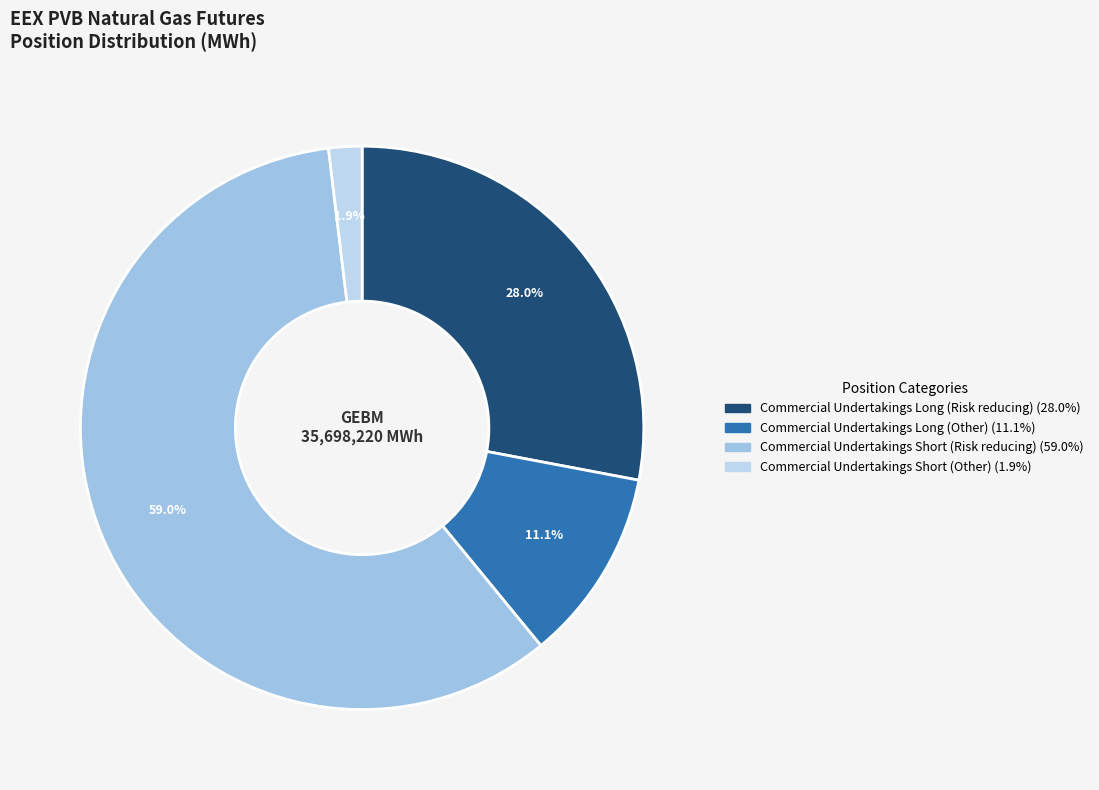

Does any single category account for the majority?

Yes